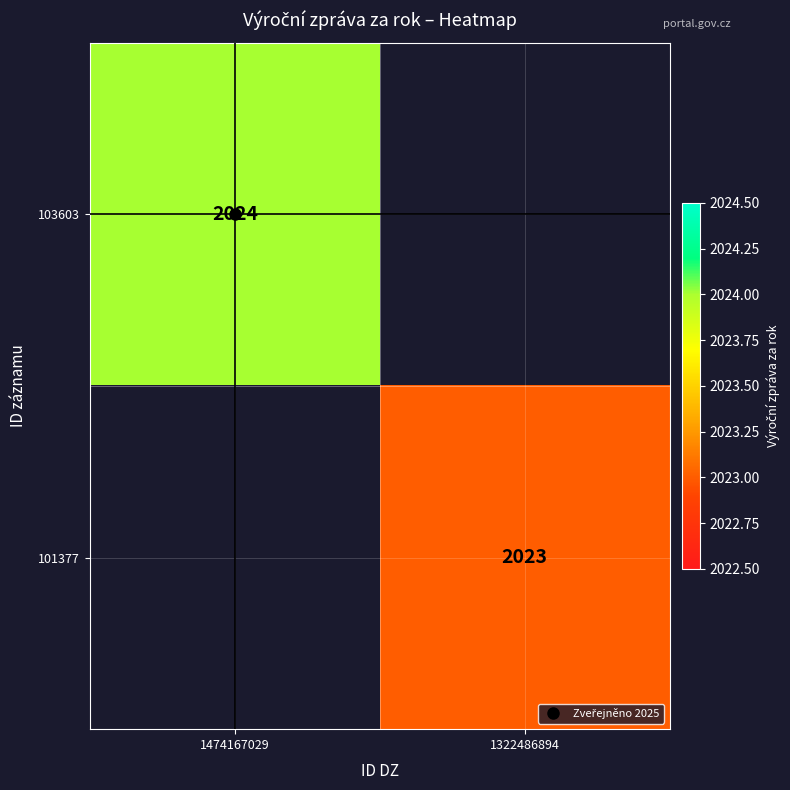

What is the lowest value of the 103603 series?

2024.0